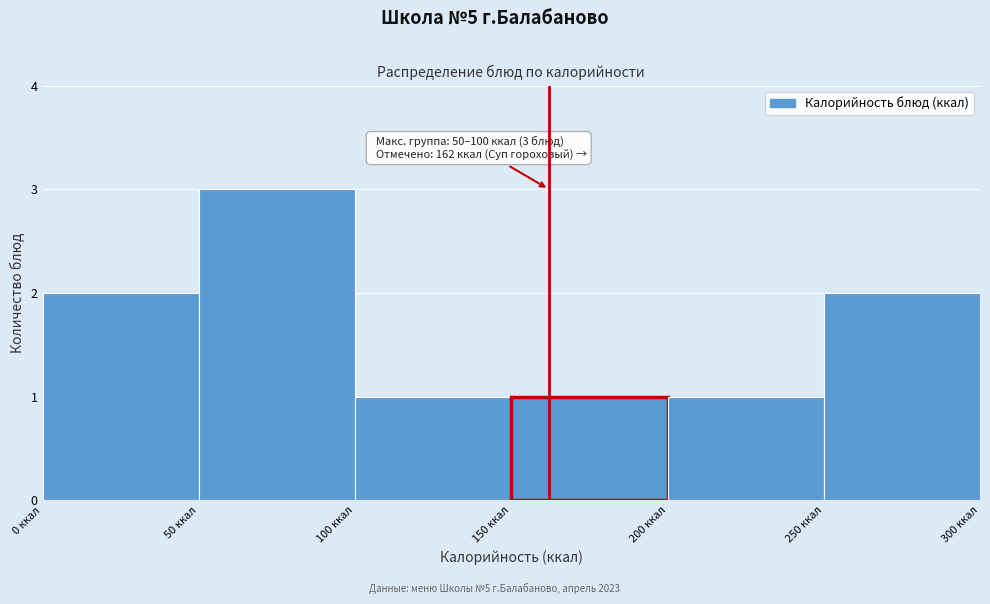

Over which range of the x-axis is the bar tallest?

50 to 100